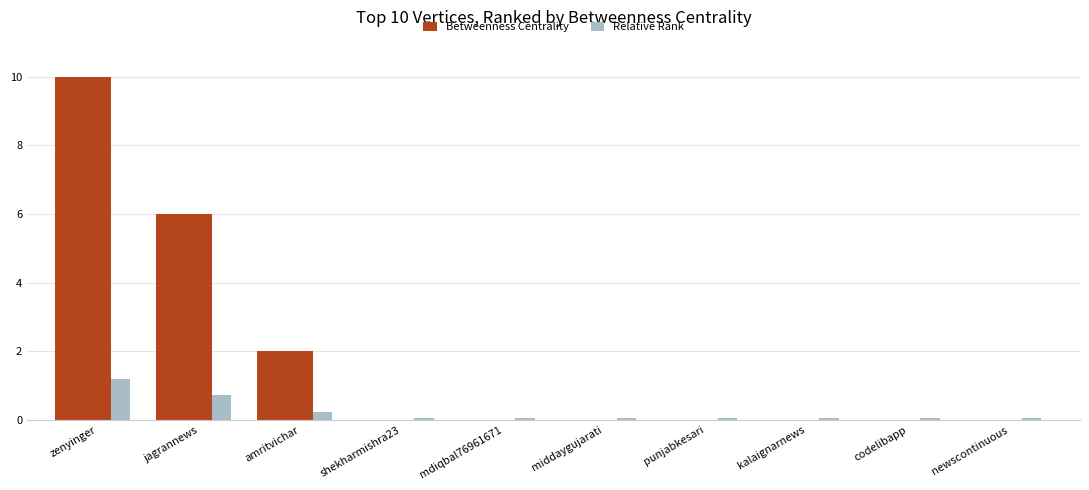

What is the sum of all Relative Rank values?

2.5